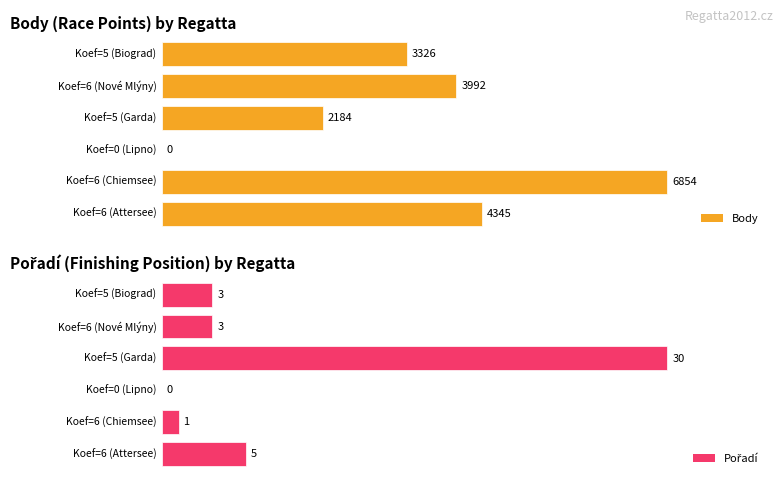

The Pořadí series shows 3 at 6. True or false?

True